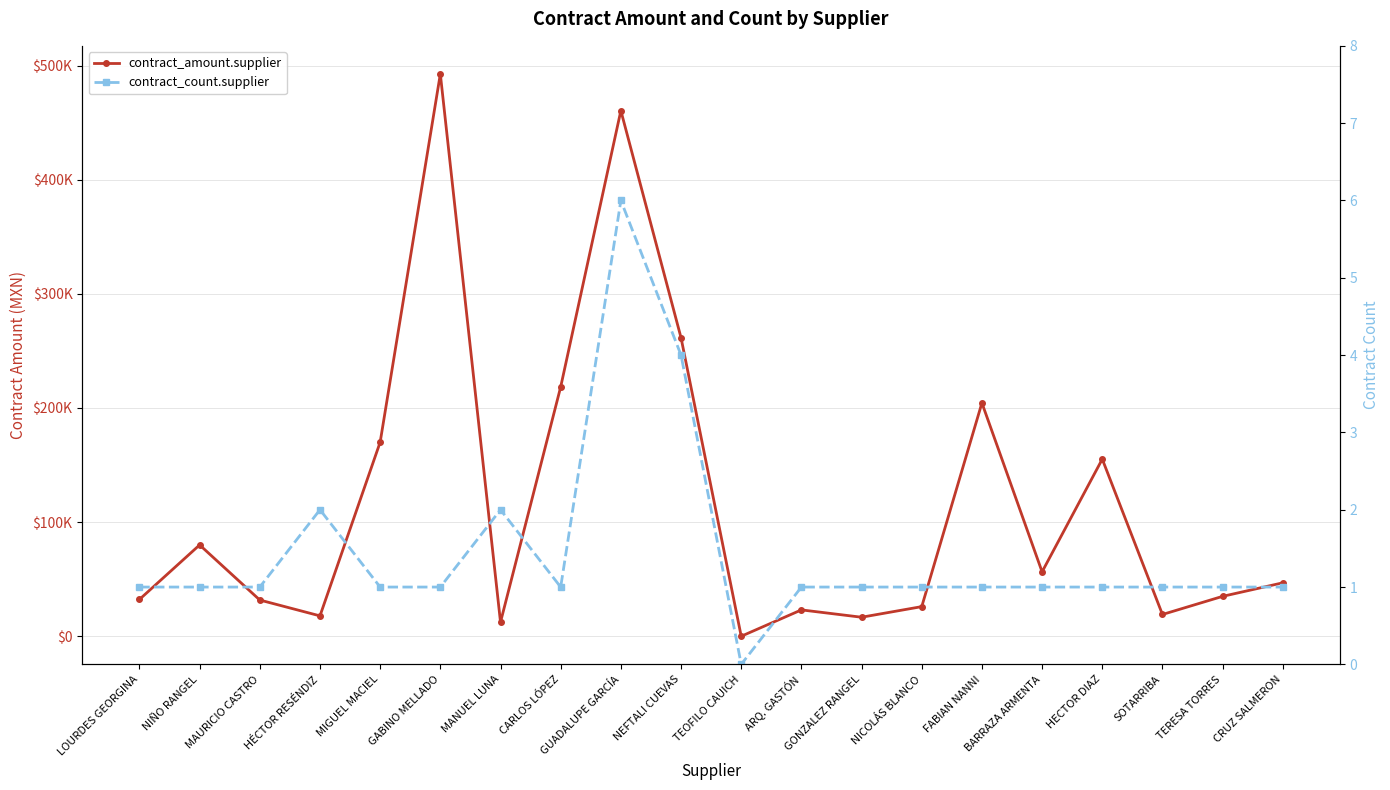

True or false: contract_amount.supplier and contract_count.supplier cross at least once.

False